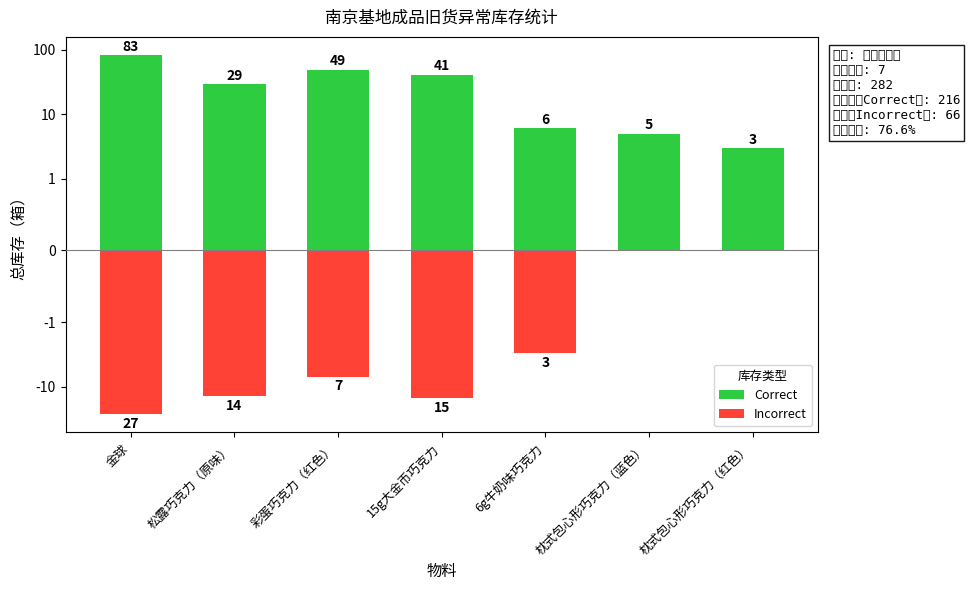

Which series has the largest total across all categories?

Correct